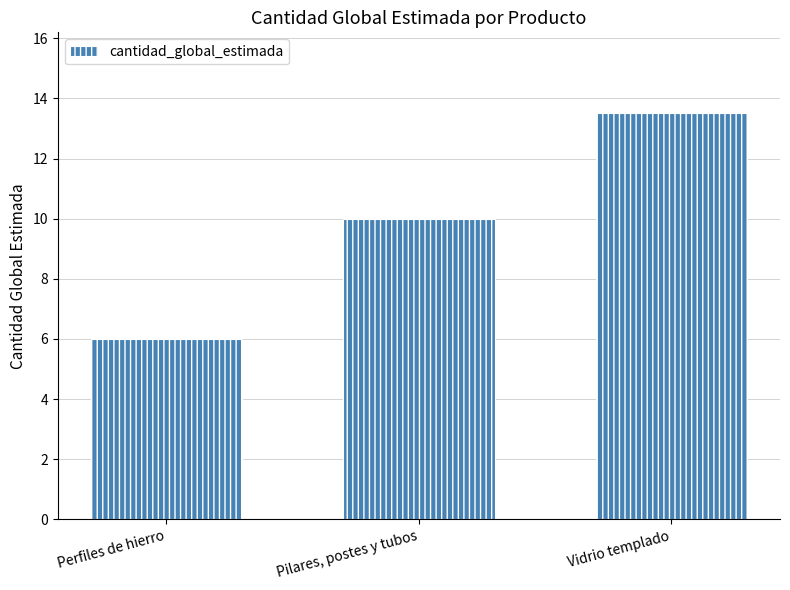

Reading left to right, transcribe all the data shown in this chart.

Perfiles de hierro=6.0	Pilares, postes y tubos=10.0	Vidrio templado=13.5